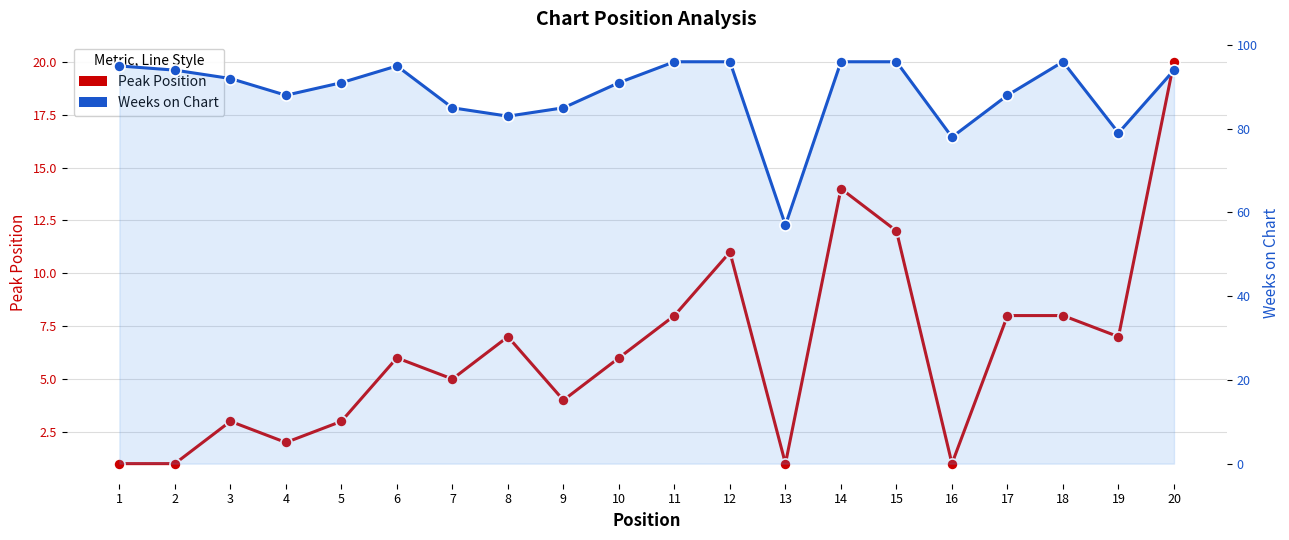

Is this an area chart (filled region under the line)?

No